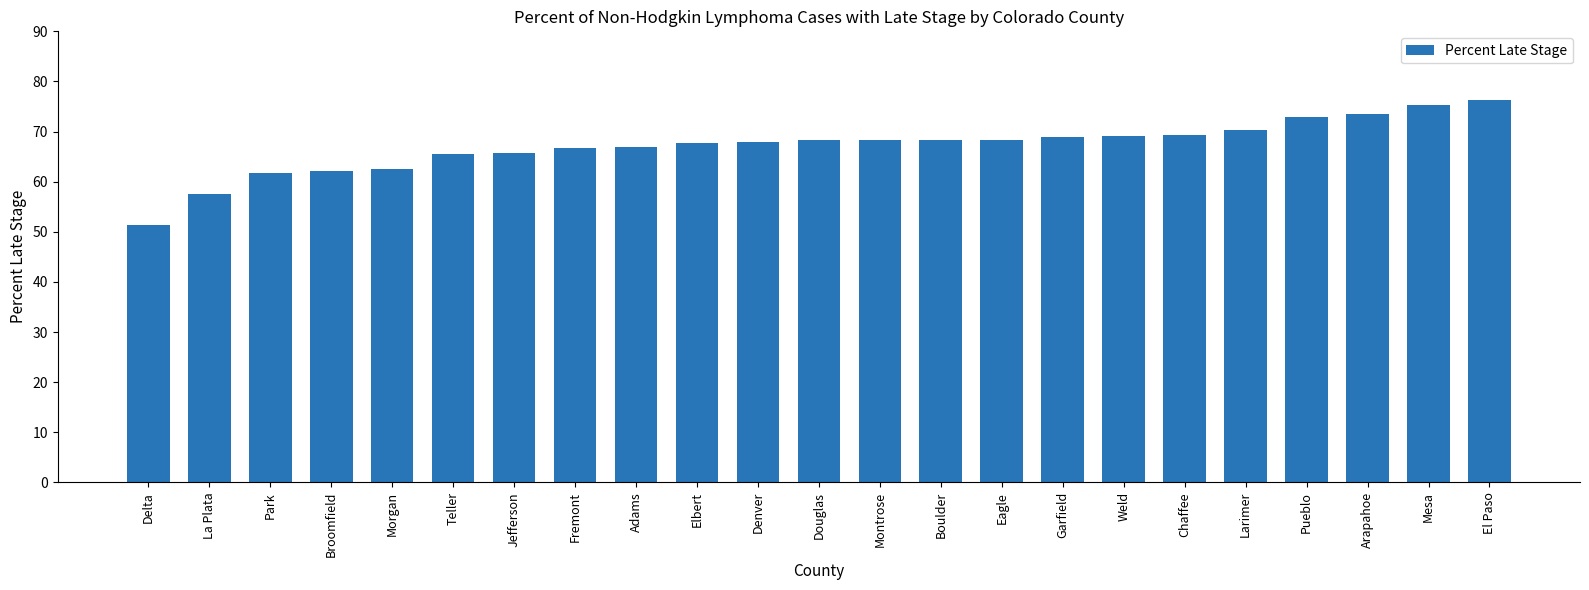

What is the greatest value displayed?

76.2